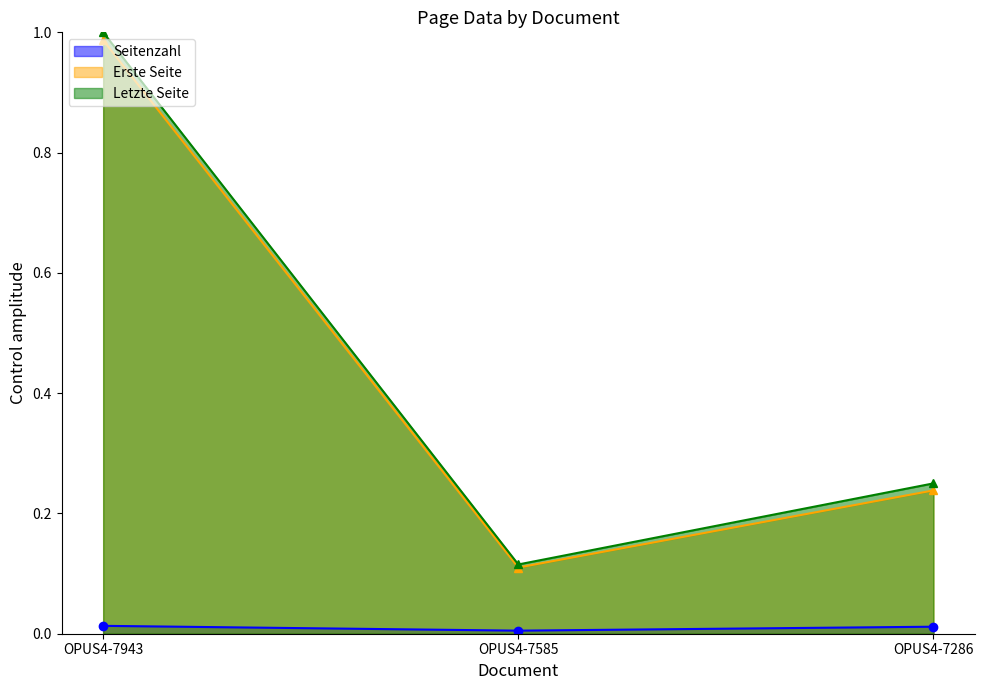

Reading left to right, transcribe all the data shown in this chart.

Seitenzahl: OPUS4-7943=0.0	OPUS4-7585=0.0	OPUS4-7286=0.0
Erste Seite: OPUS4-7943=1.0	OPUS4-7585=0.1	OPUS4-7286=0.2
Letzte Seite: OPUS4-7943=1.0	OPUS4-7585=0.1	OPUS4-7286=0.2